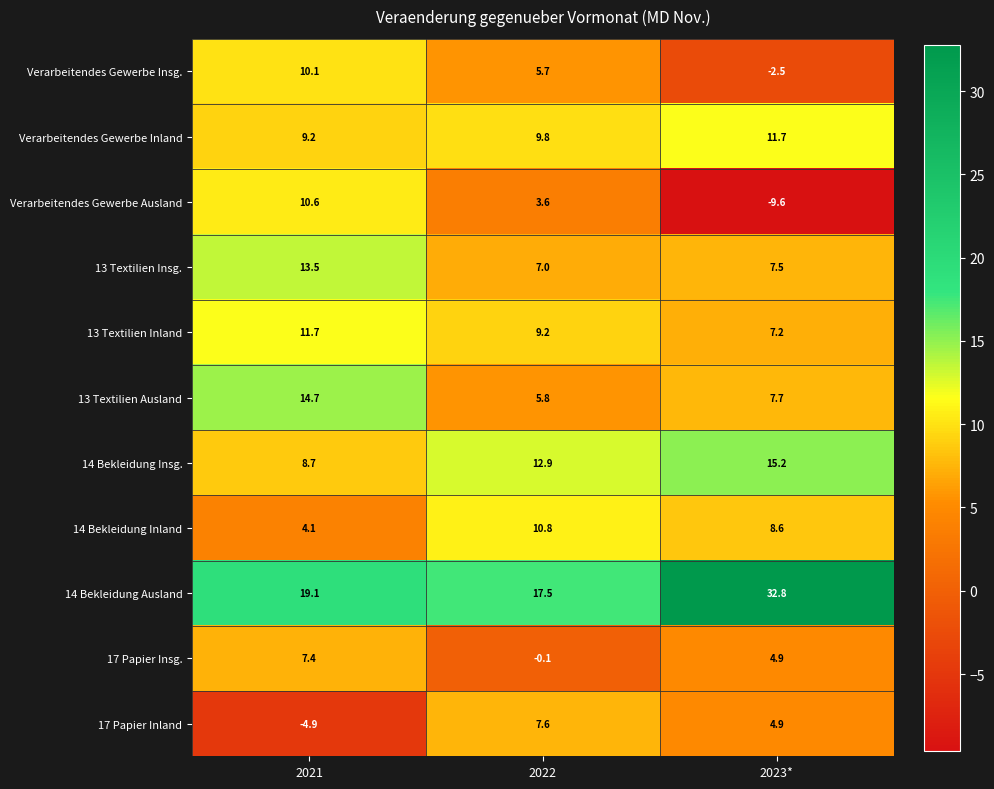

Which series has the widest spread of values?

Verarbeitendes Gewerbe Ausland